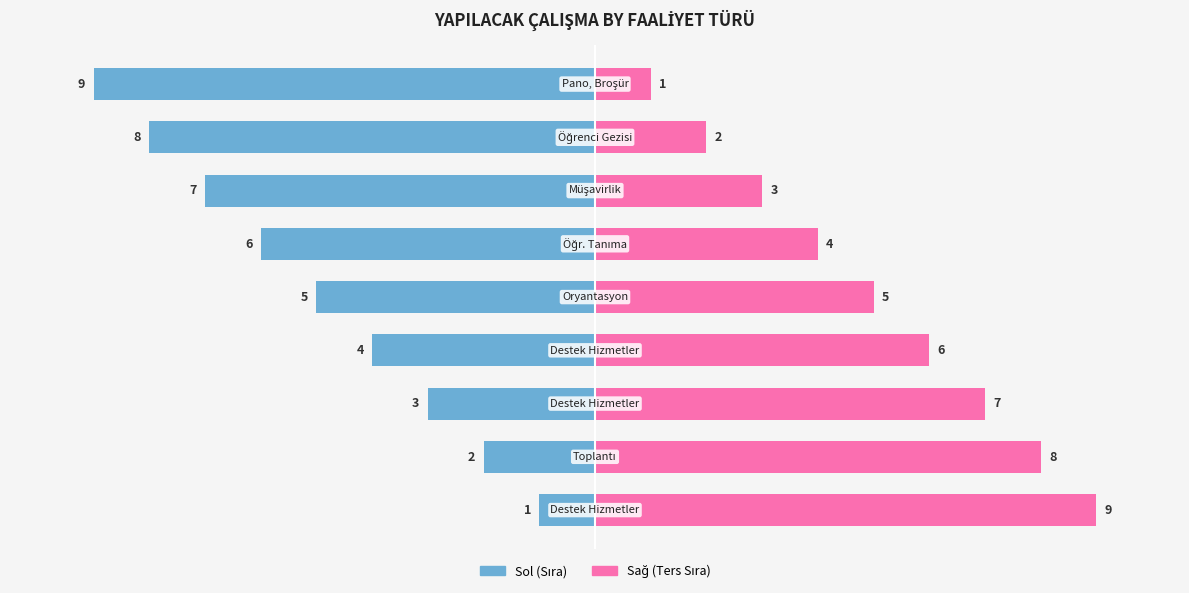

What is the highest value of the Sıra (Sol) series?

-1